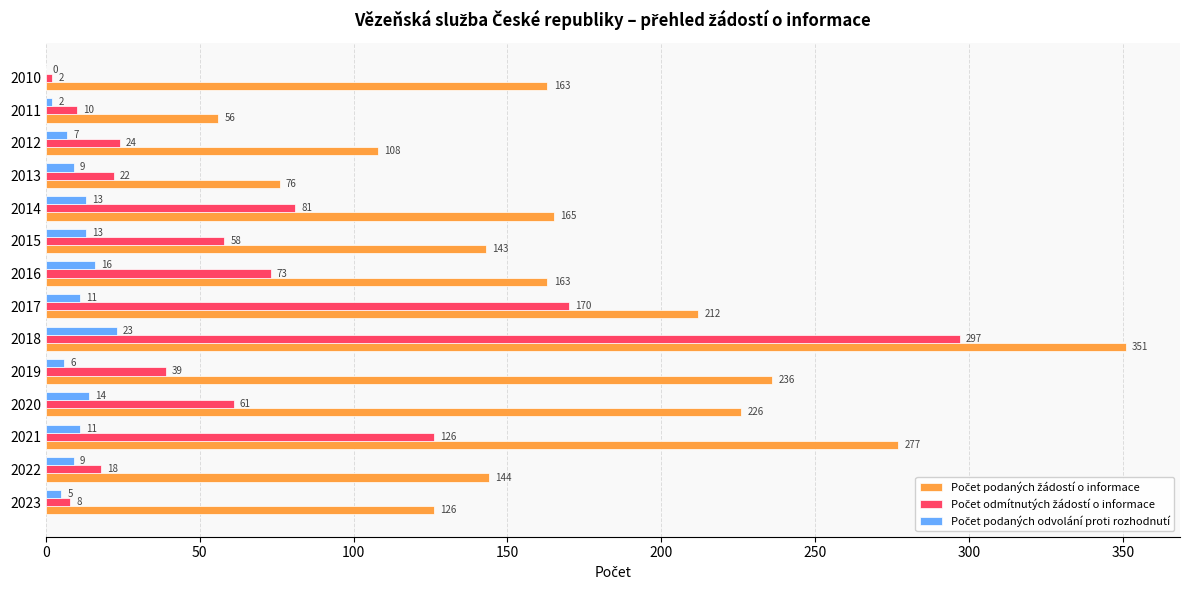

What is the total value across all series at 2019?

281